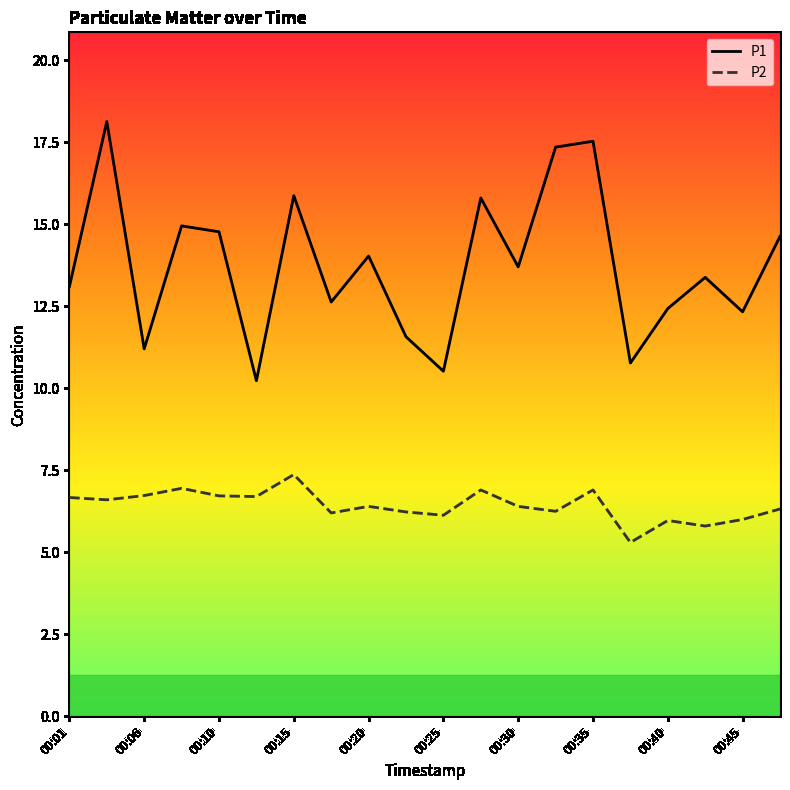

What is the greatest value displayed?

18.1